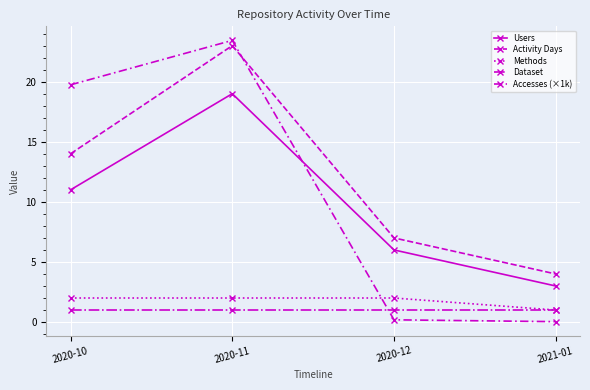

Which series changed the most between 2020-11 and 2021-01?

Accesses (×1k)